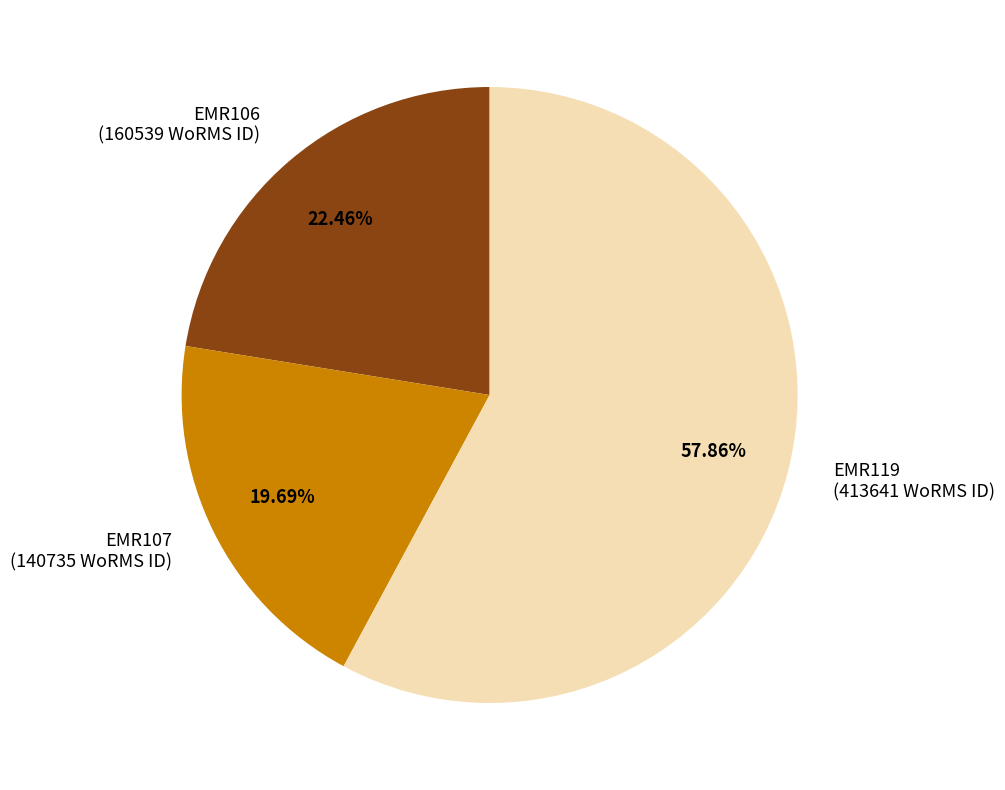

Is it true that EMR106 is 16% of the pie?

False